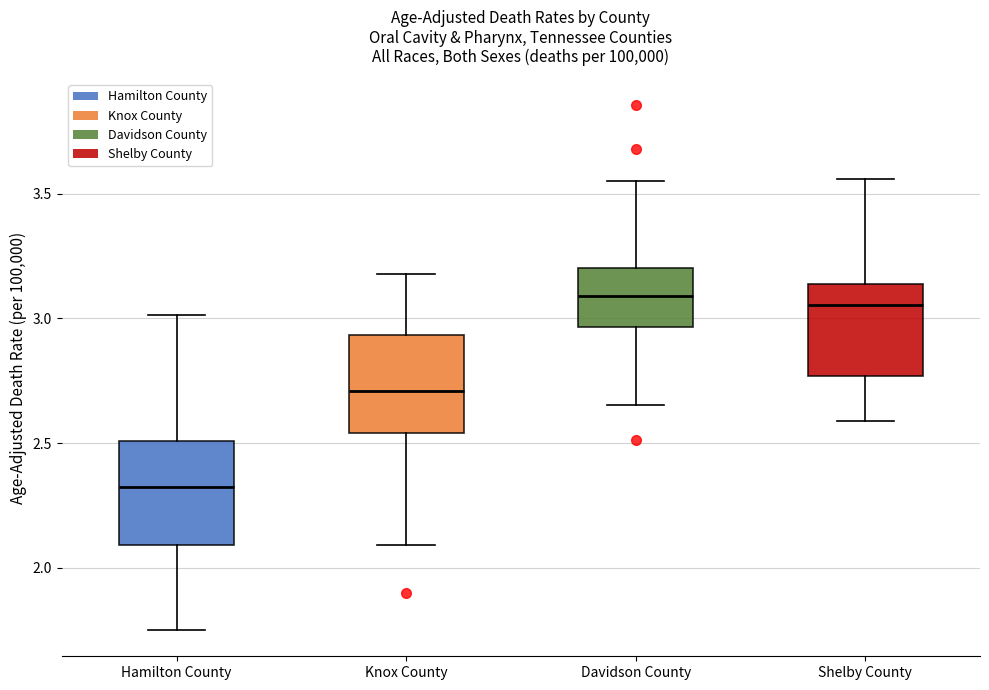

Where does the lower whisker of the box for Davidson County end on the y-axis? The values are not printed on the chart, so give them approximately, as read against the axis.

2.65